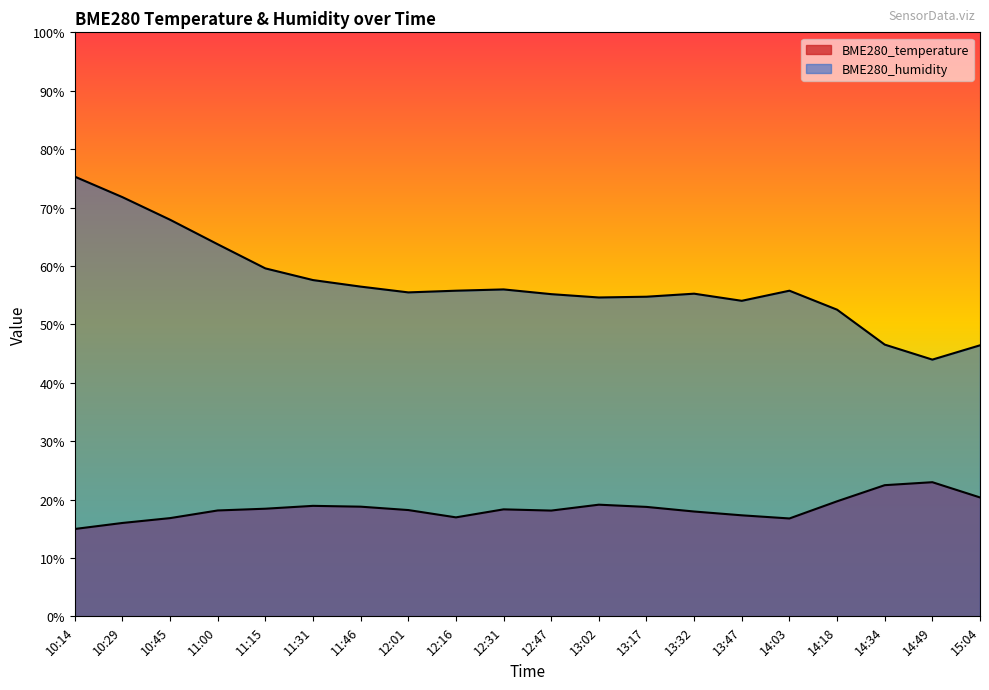

True or false: BME280_humidity has more than 1 points higher than both neighbors.

True